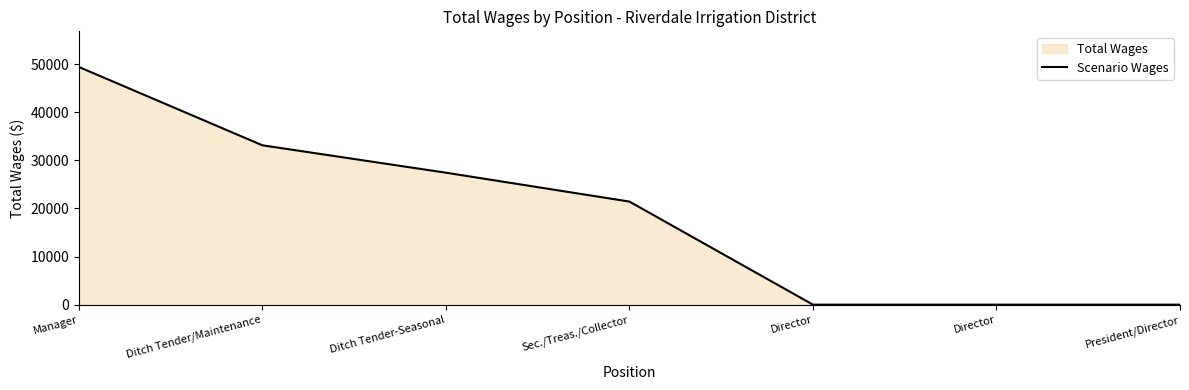

Reading right to left, extract all data points from this chart.

President/Director=0	Director=0	Director=0	Sec./Treas./Collector=21416	Ditch Tender-Seasonal=27416	Ditch Tender/Maintenance=33108	Manager=49380